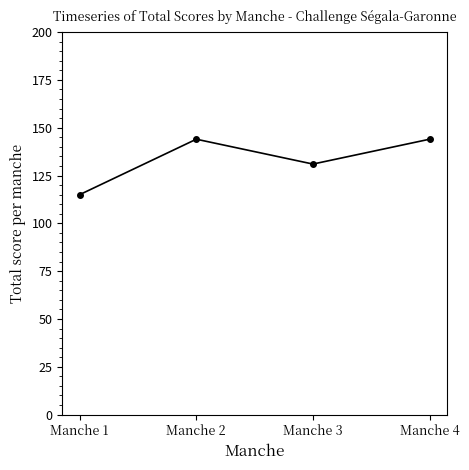

What is the difference between the values at Manche 3 and Manche 2?

13